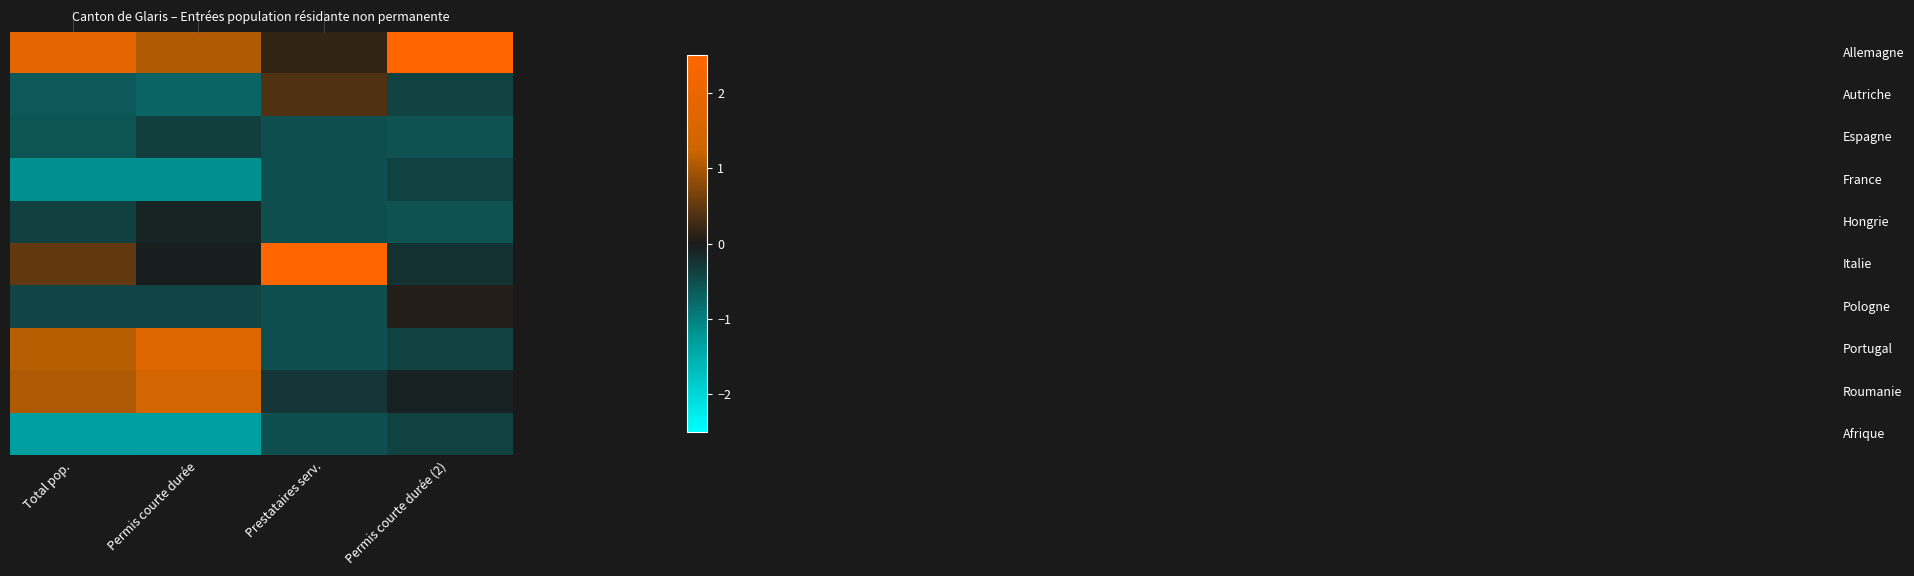

What is the smallest value displayed?

-1.3